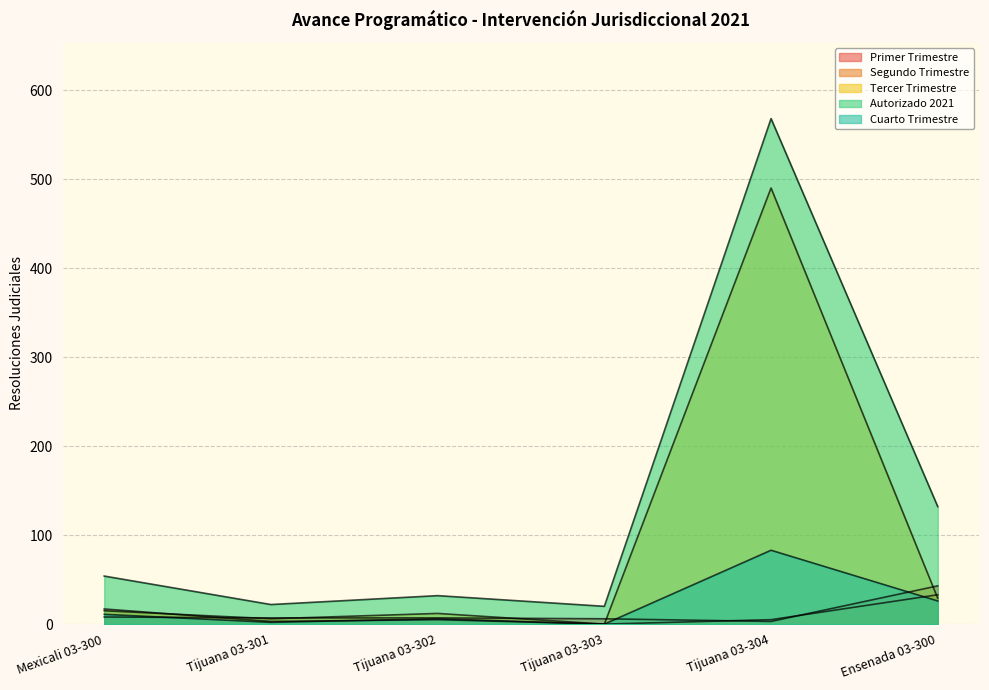

True or false: Primer Trimestre has more than 1 interior local peaks.

False